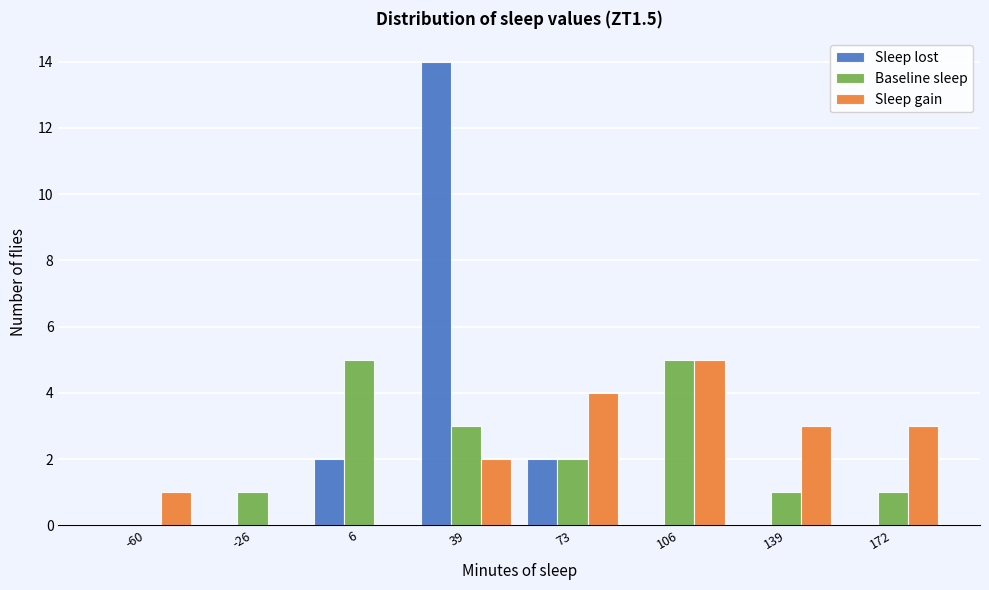

Reading left to right, list all the values displayed in this chart.

Sleep lost: -60=0	-26=0	6=2	39=14	73=2	106=0	139=0	172=0
Baseline sleep: -60=0	-26=1	6=5	39=3	73=2	106=5	139=1	172=1
Sleep gain: -60=1	-26=0	6=0	39=2	73=4	106=5	139=3	172=3